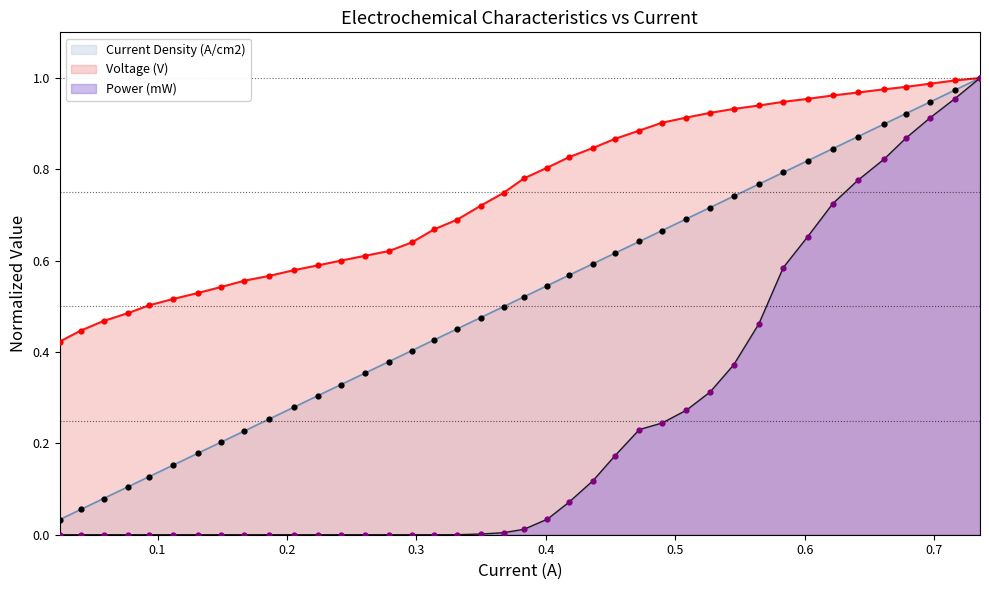

Which series reaches the maximum Y coordinate?

Current (A)